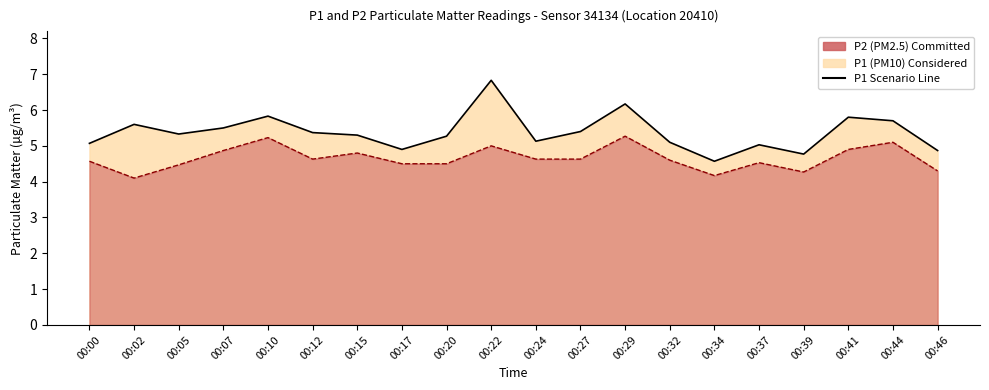

What is the sum of the P1 Scenario Line values at 00:07 and 00:00?

10.6